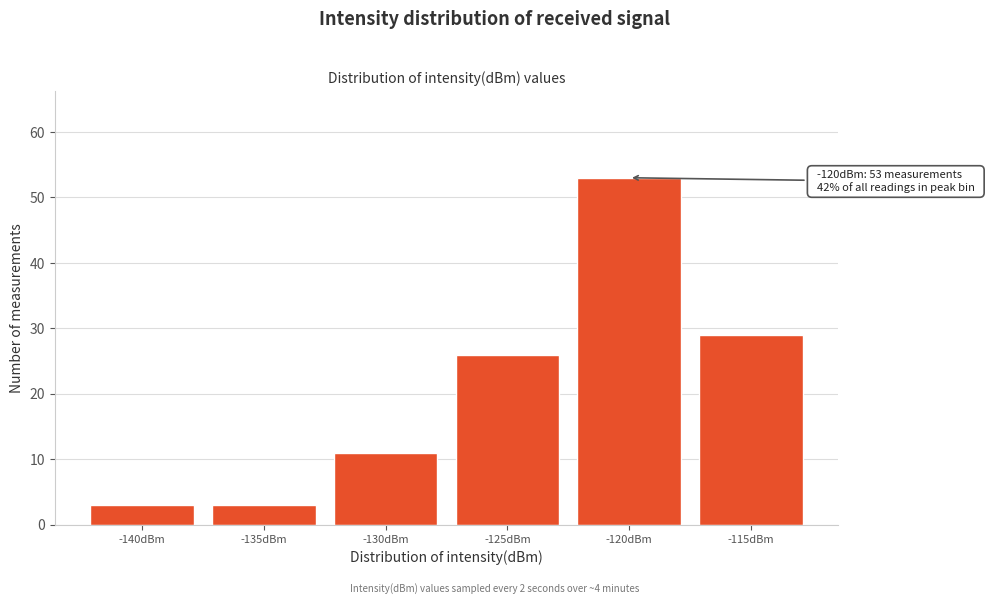

Reading left to right, extract all data points from this chart.

-140dBm=3	-135dBm=3	-130dBm=11	-125dBm=26	-120dBm=53	-115dBm=29